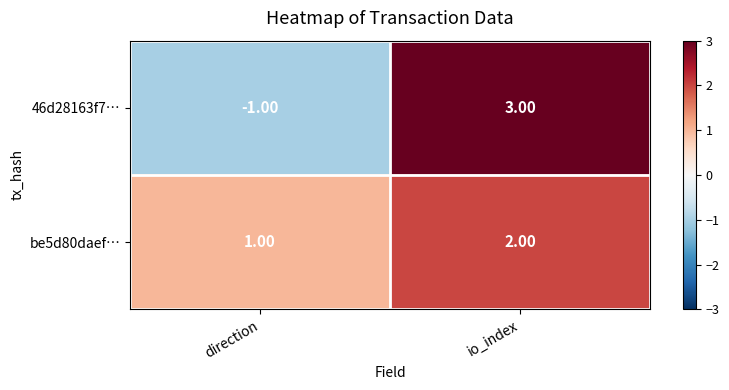

What is the difference between the 46d28163f7… values at io_index and direction?

4